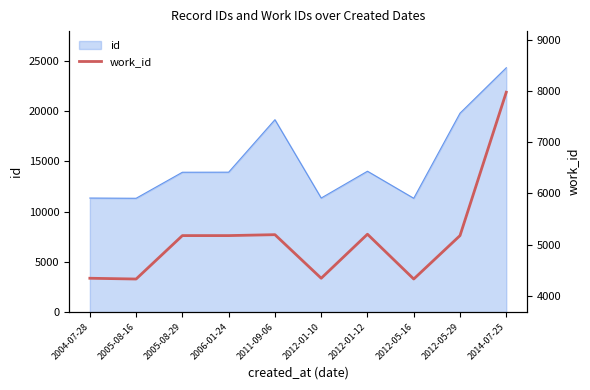

What is the minimum value shown in the chart?

4324